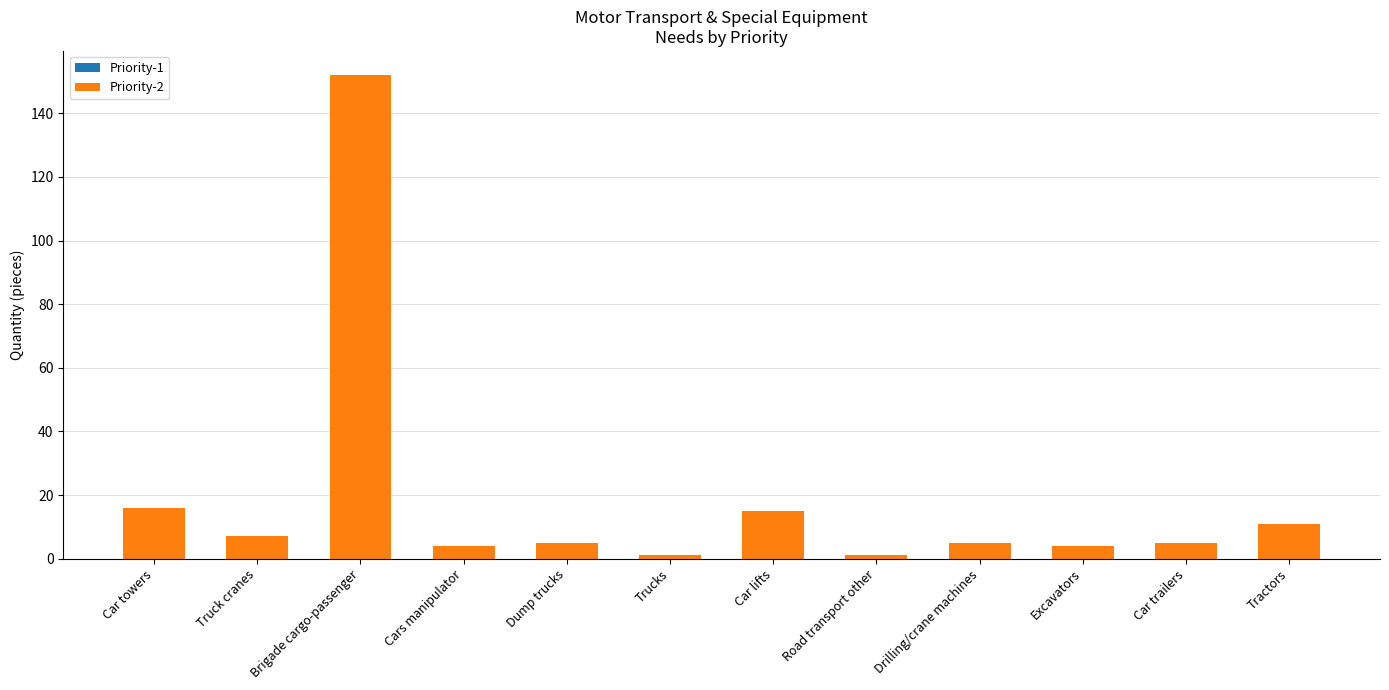

What is the change in value from Car towers to Truck cranes?

-9